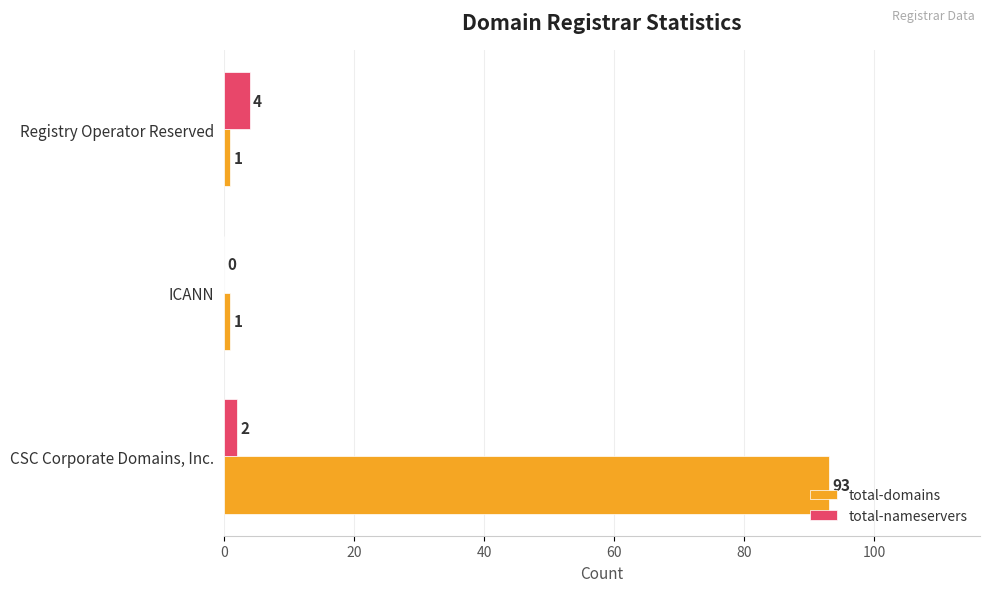

What are all the series names shown in the legend?

total-domains, total-nameservers